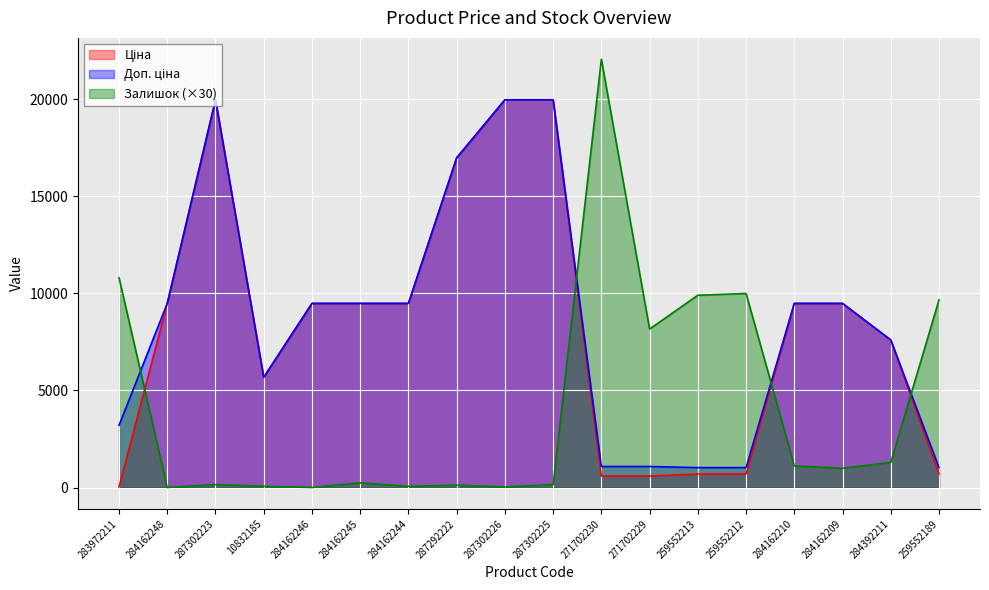

Rank the series at 284162248 from lowest to highest value.

Залишок, Ціна, Доп. ціна